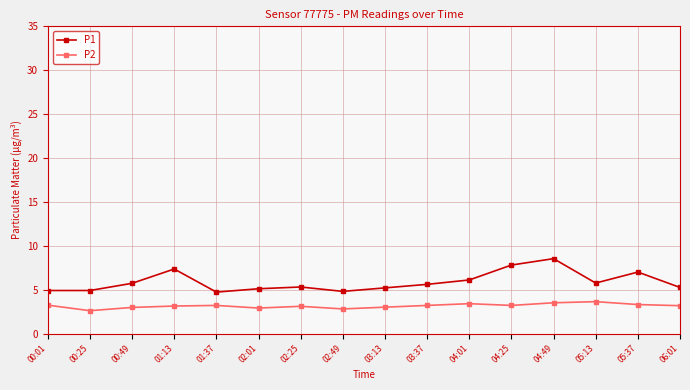

At which category does P1 reach its first local peak?

01:13